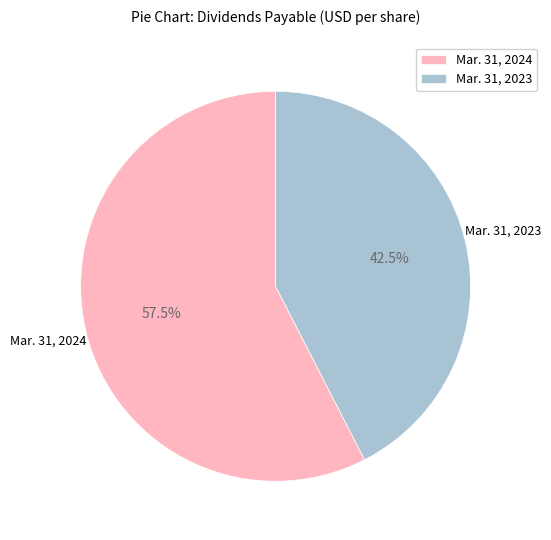

Do Mar. 31, 2024 and Mar. 31, 2023 together represent more than half of the pie?

Yes